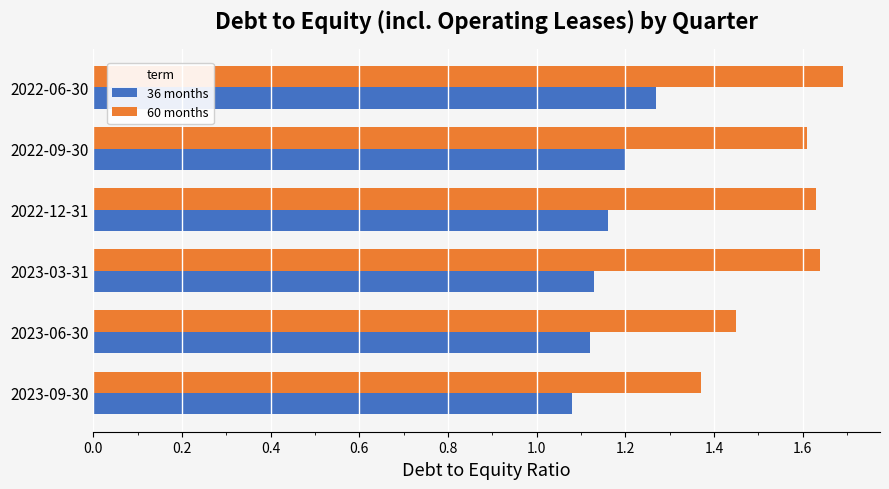

Rank the series by their average value, from highest to lowest.

60 months, 36 months